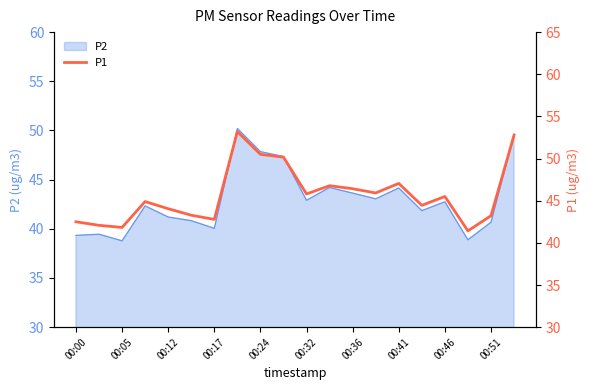

What is the minimum value for P2?

38.8